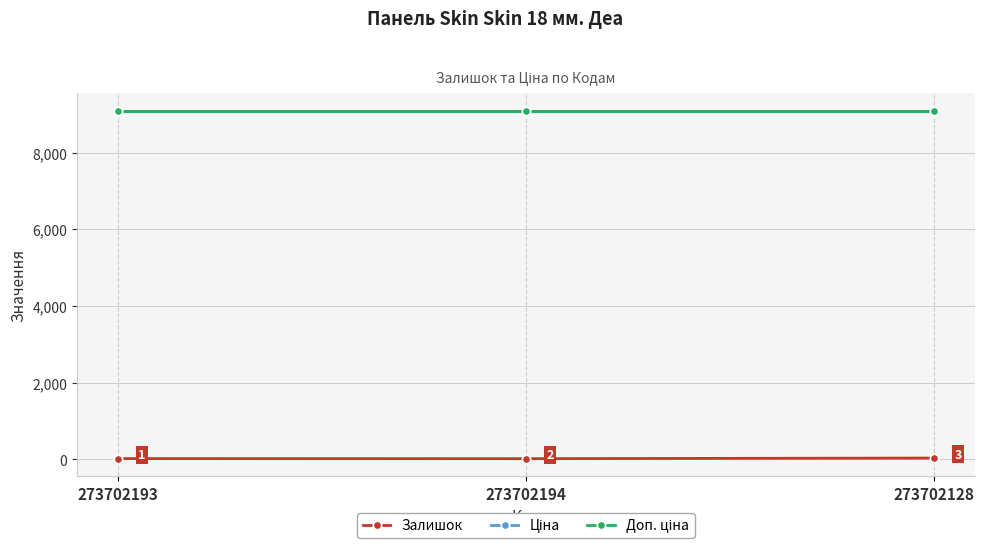

What is the average value of the Доп. ціна series?

9092.0